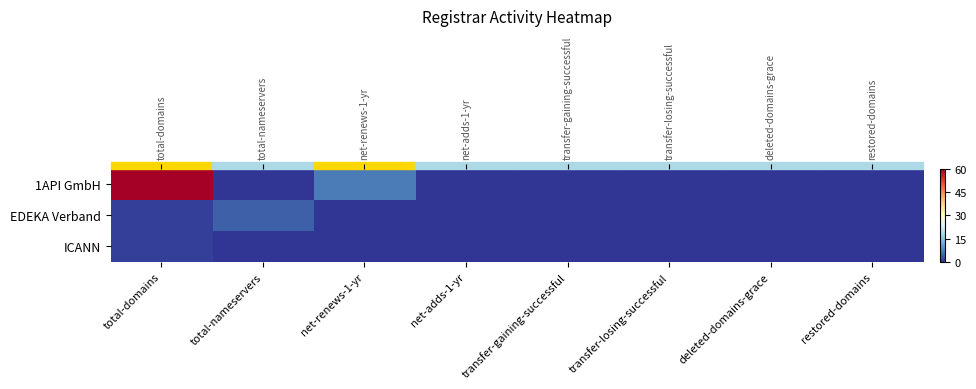

What is the sum of all EDEKA Verband values?

5